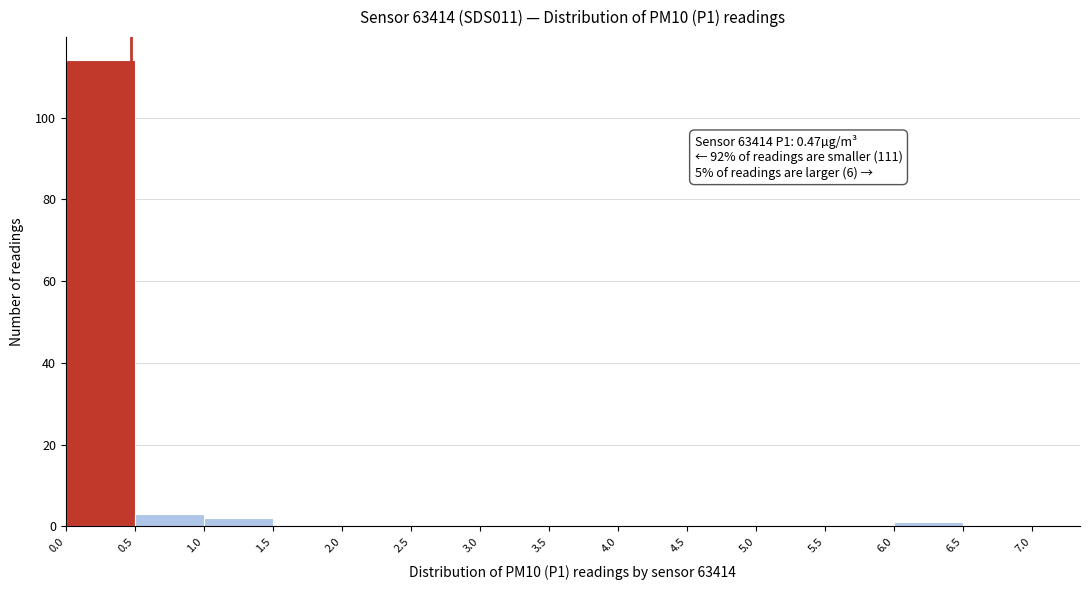

Which range on the x-axis has the tallest bar?

0.0 to 0.5